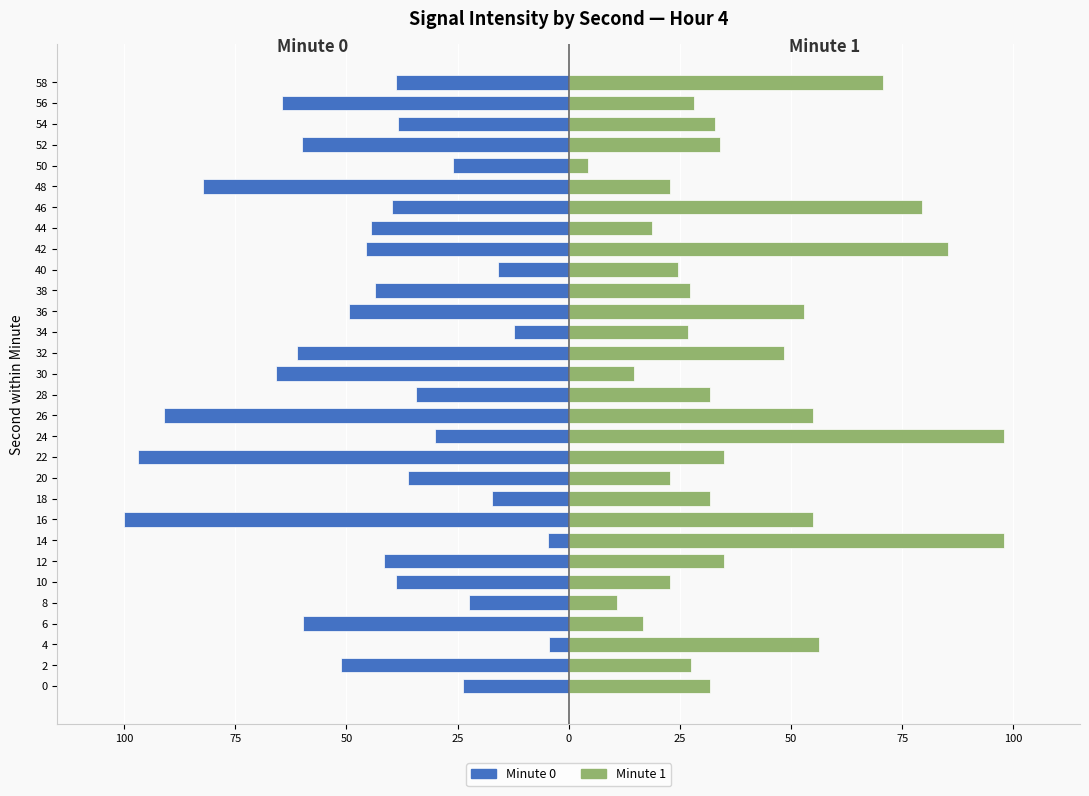

What are all the series names shown in the legend?

Minute 0, Minute 1